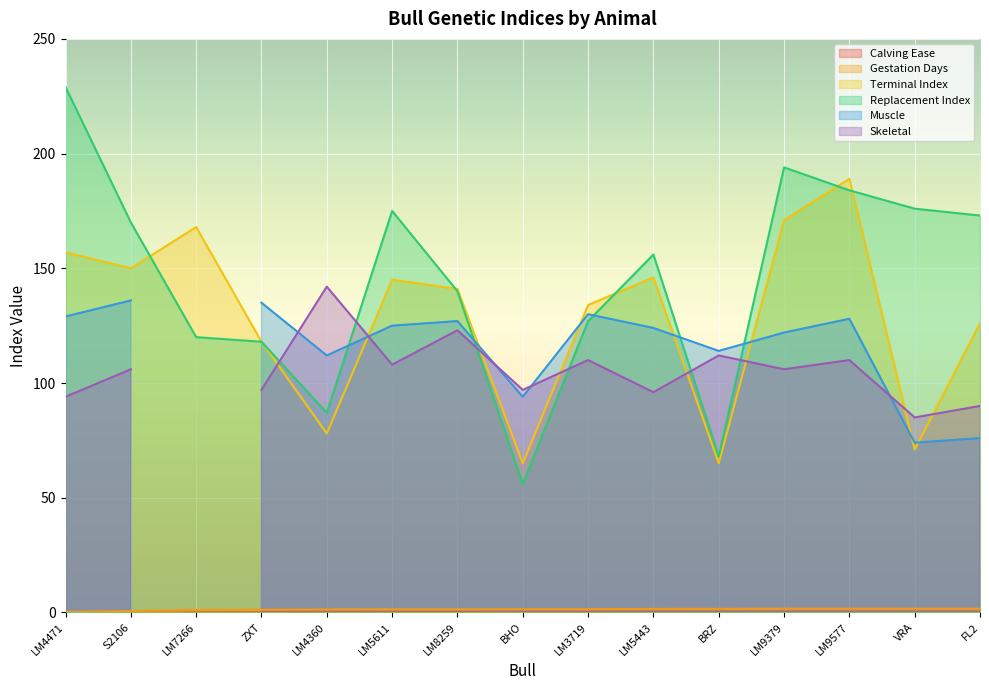

What is the average value of the Gestation Days series?

1.3